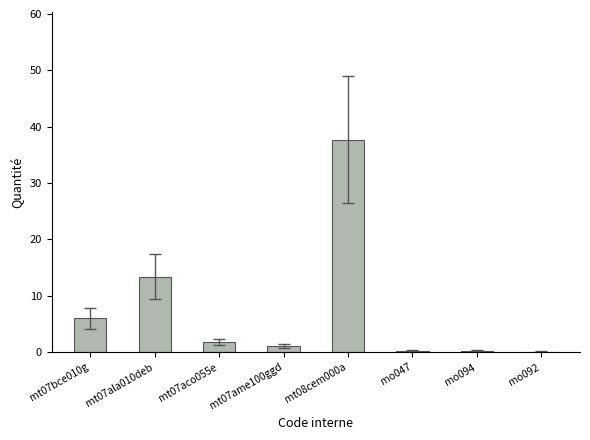

Is it true that the value at mo047 is 0.2?

True